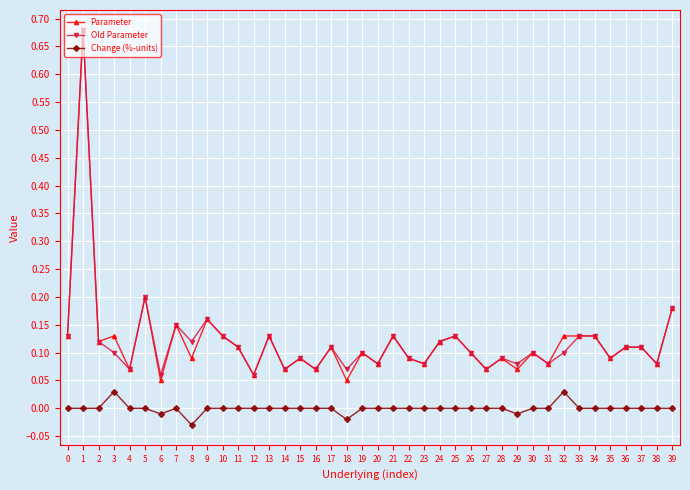

Does the chart display data point markers on the line(s)?

Yes